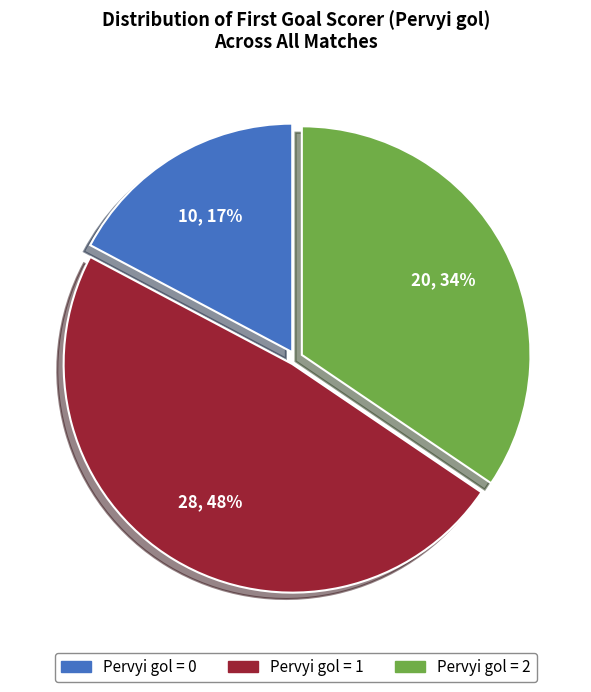

How many segments does this pie chart have?

3